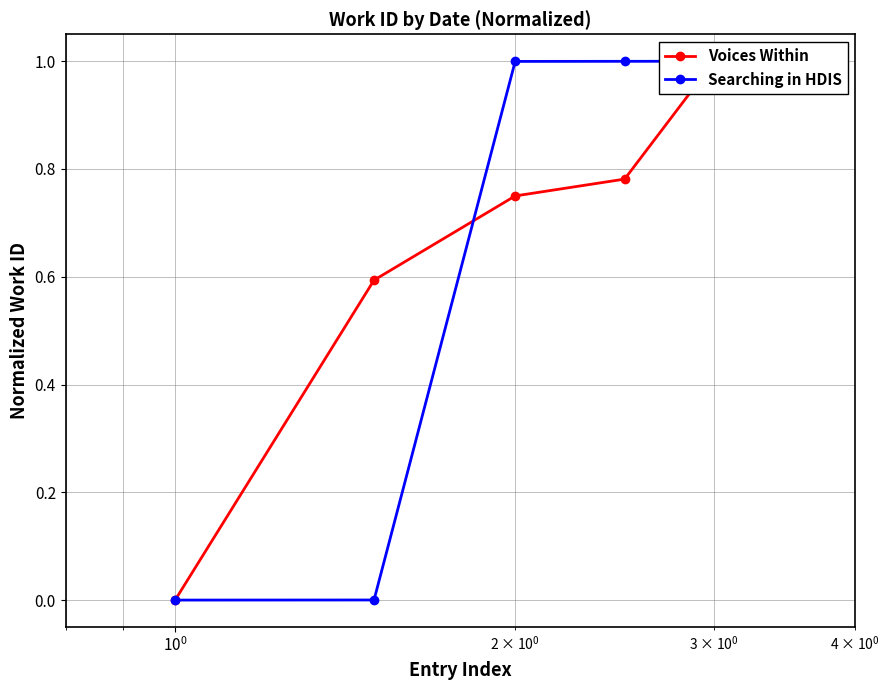

The value of Searching in HDIS at $\mathdefault{10^{1}}$ is 1.8. True or false?

False